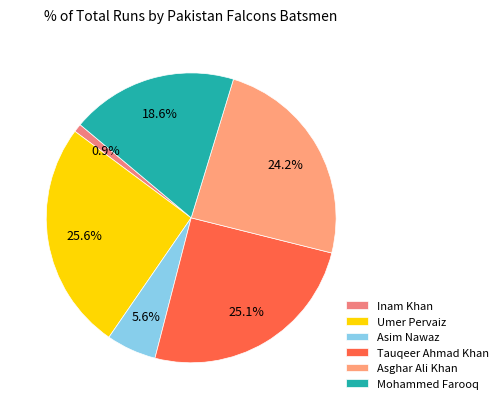

Does any single category account for the majority?

No